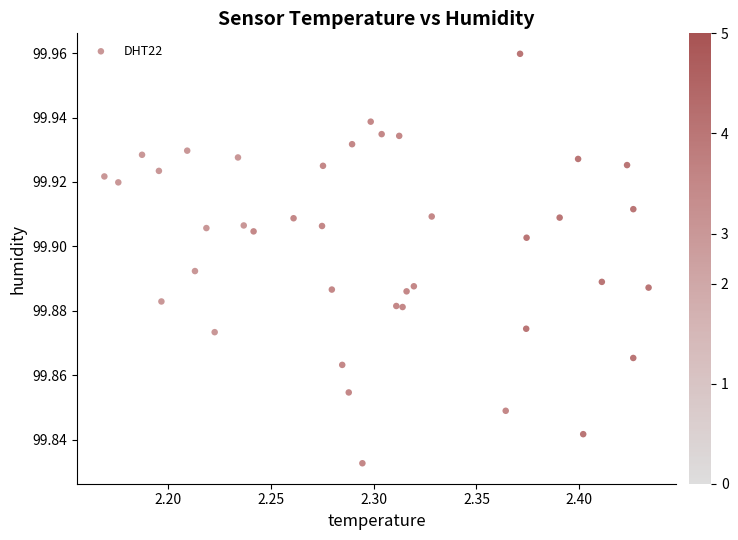

What is the range of X values (max minus min)?

0.3